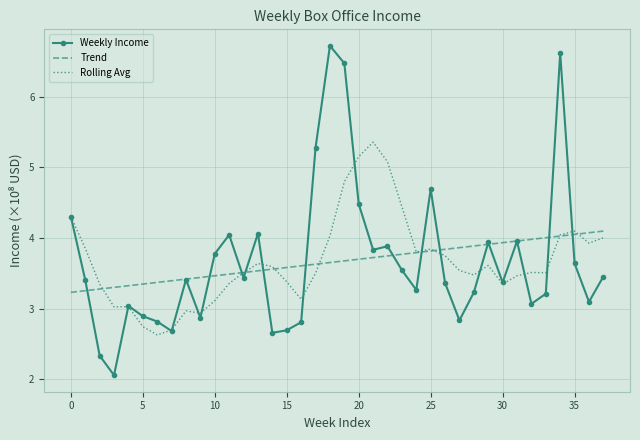

Which series has the widest spread of values?

Weekly Income